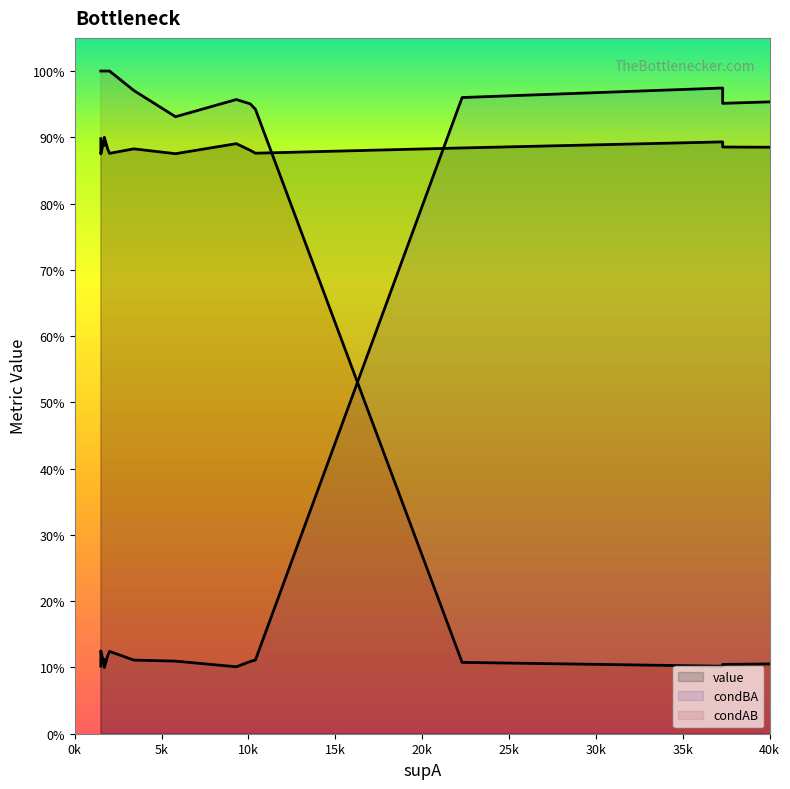

Between 20 and 15, which is larger?

20